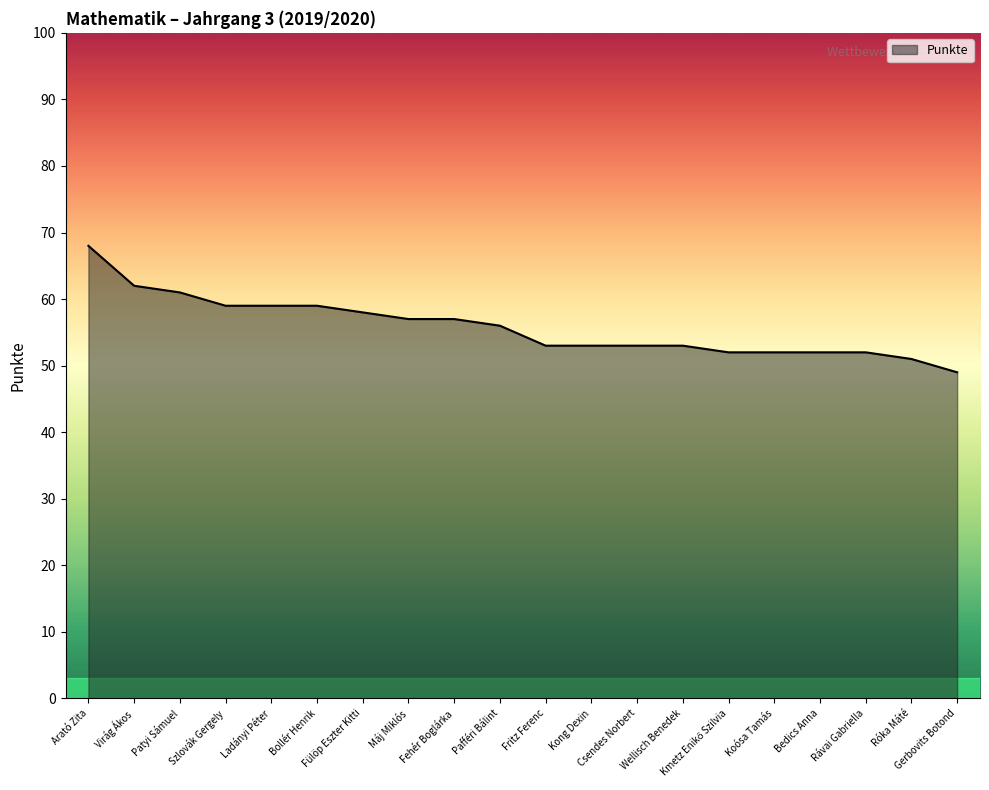

At which label is the value closest to 58?

Fülöp Eszter Kitti